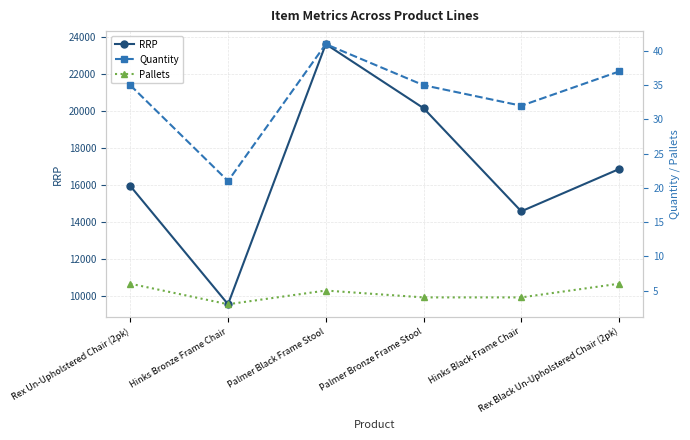

Rank the categories by Quantity value from highest to lowest.

Palmer Black Frame Stool, Rex Black Un-Upholstered Chair (2pk), Rex Un-Upholstered Chair (2pk), Palmer Bronze Frame Stool, Hinks Black Frame Chair, Hinks Bronze Frame Chair